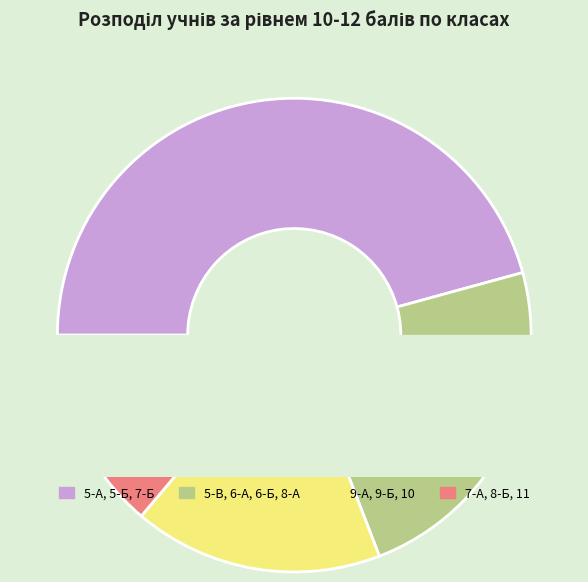

What percentage is NOT represented by 7-А?

97.9%